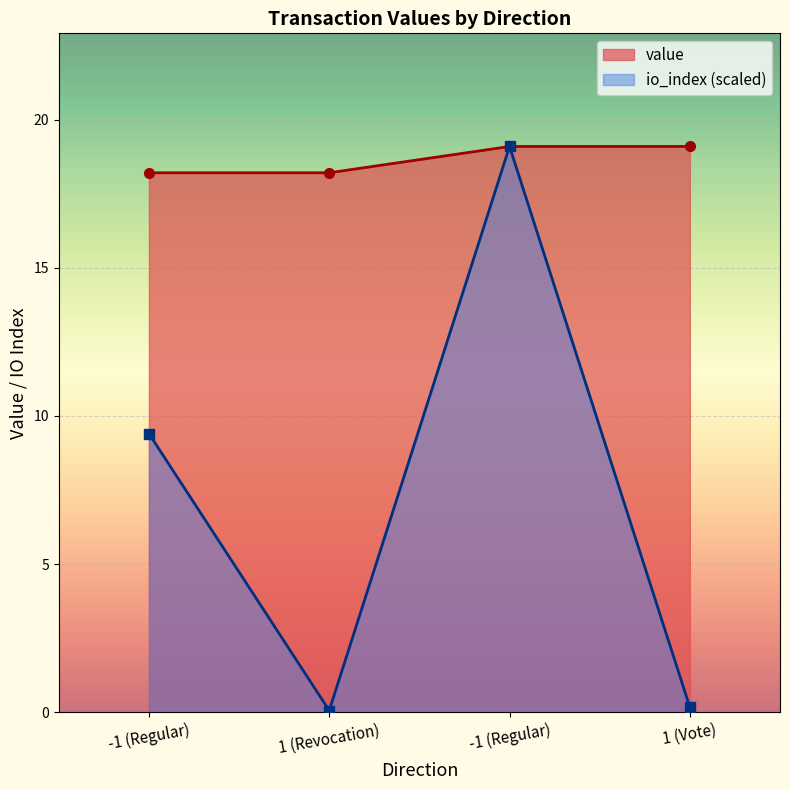

Which series has the largest range (max minus min)?

io_index (scaled)